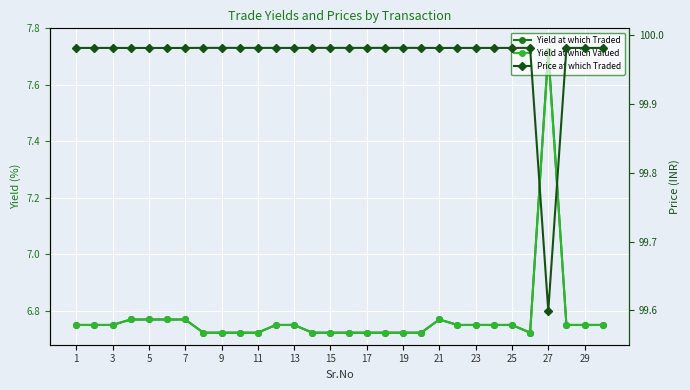

Which label corresponds to the smallest value in the chart?

15